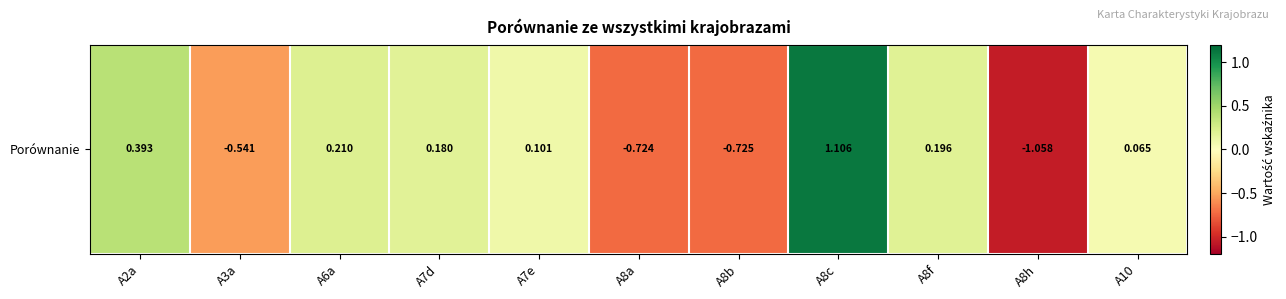

The chart shows a value of -1.1 at A8h. True or false?

True